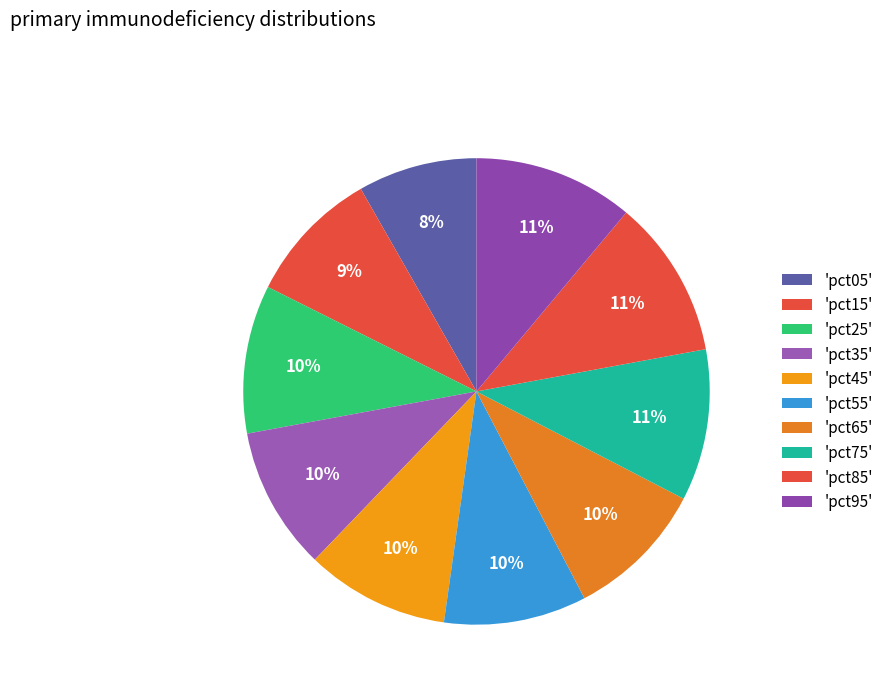

Is there any slice that represents more than half of the pie?

No